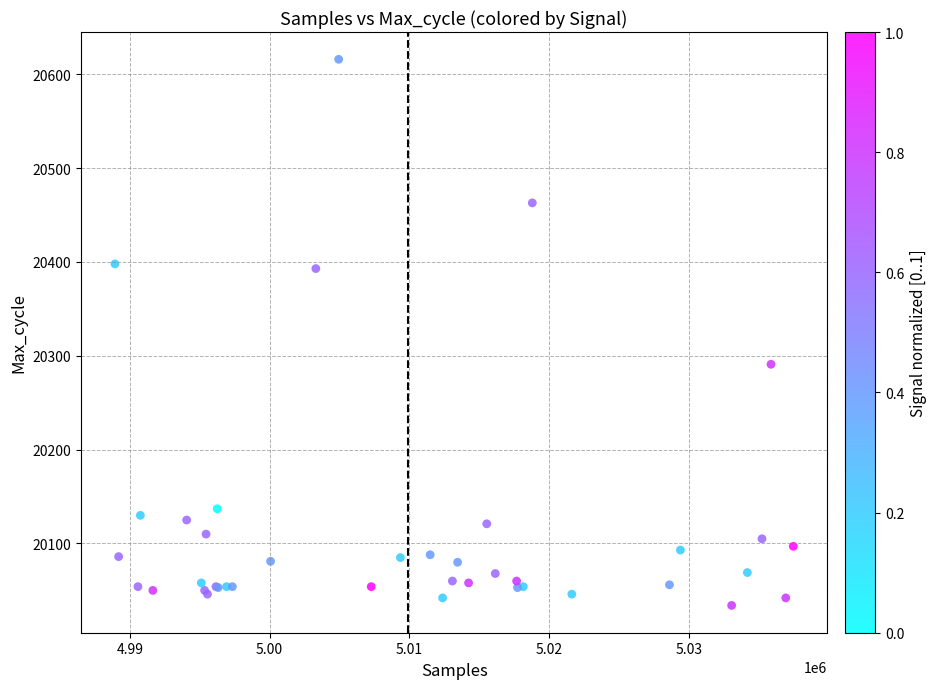

What Y value in the scatter plot is closest to 20325?

20291